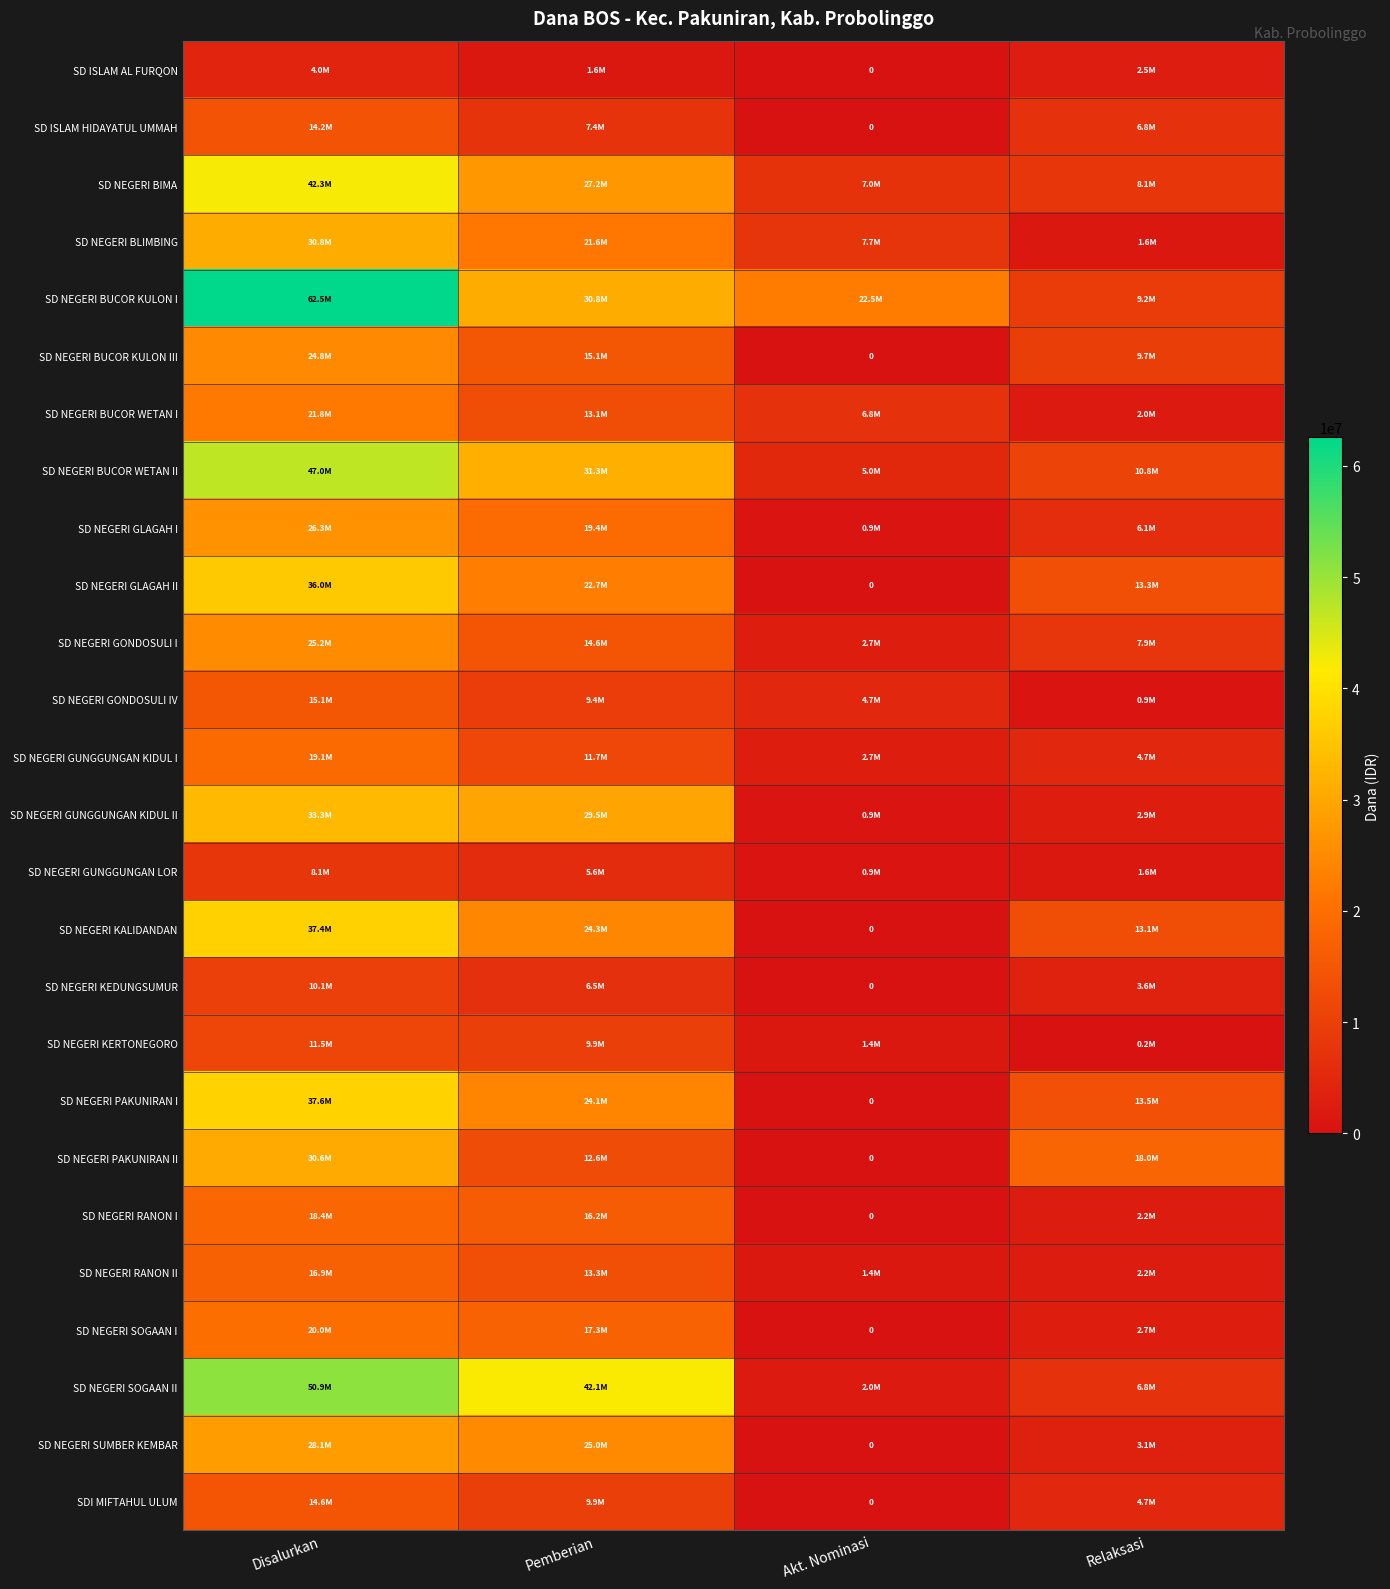

Which series has the largest total across all categories?

SD NEGERI BUCOR KULON I